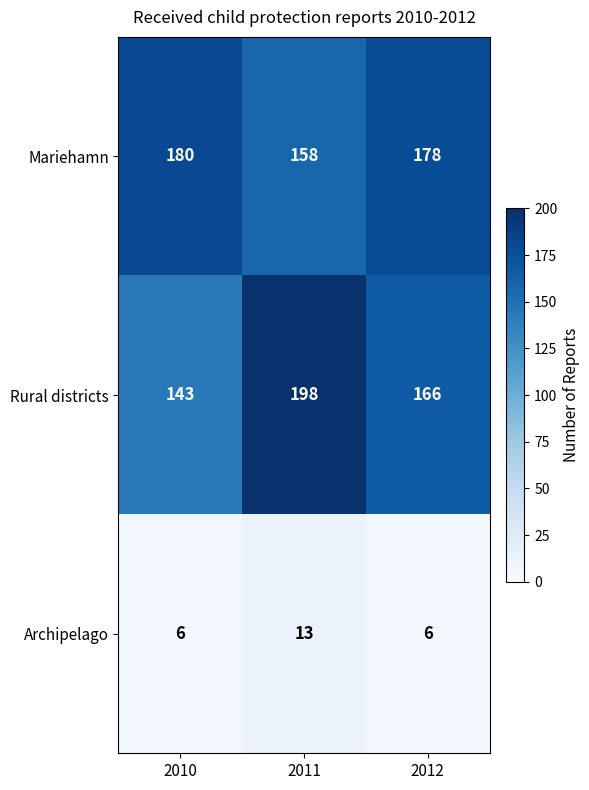

Which series has the widest spread of values?

Rural districts